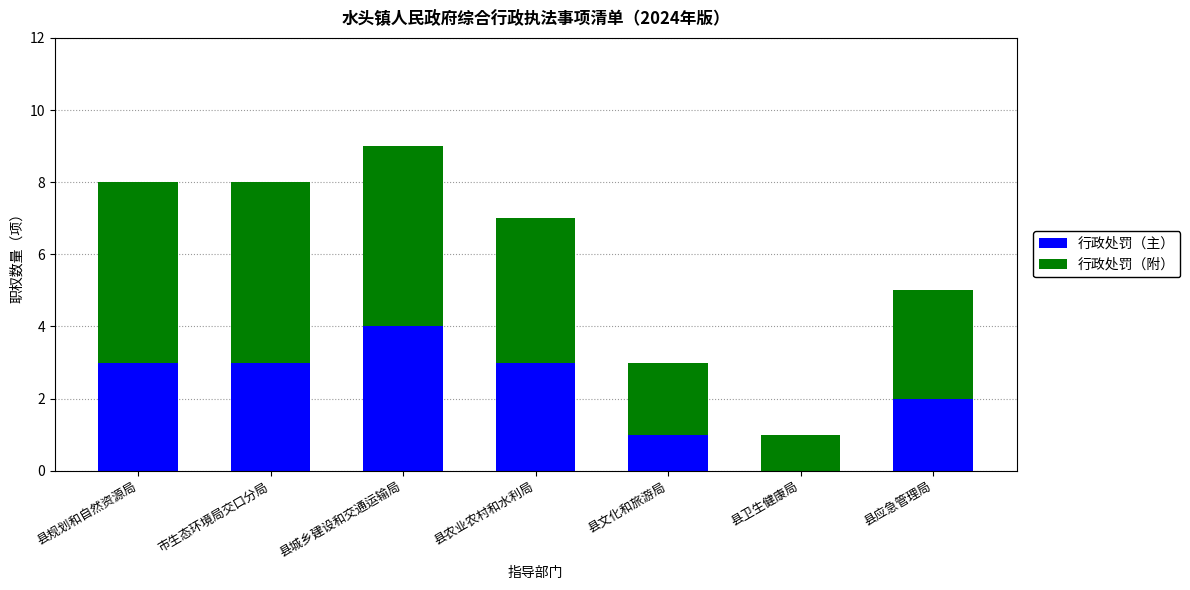

What is the maximum value for 行政处罚（主）?

4